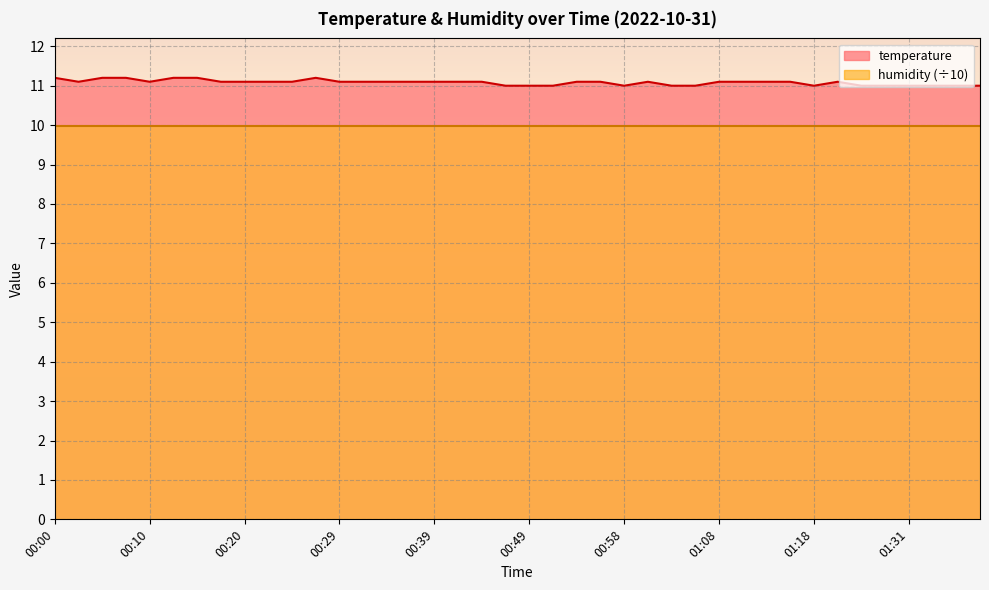

What is the difference between the maximum and minimum values?

0.2